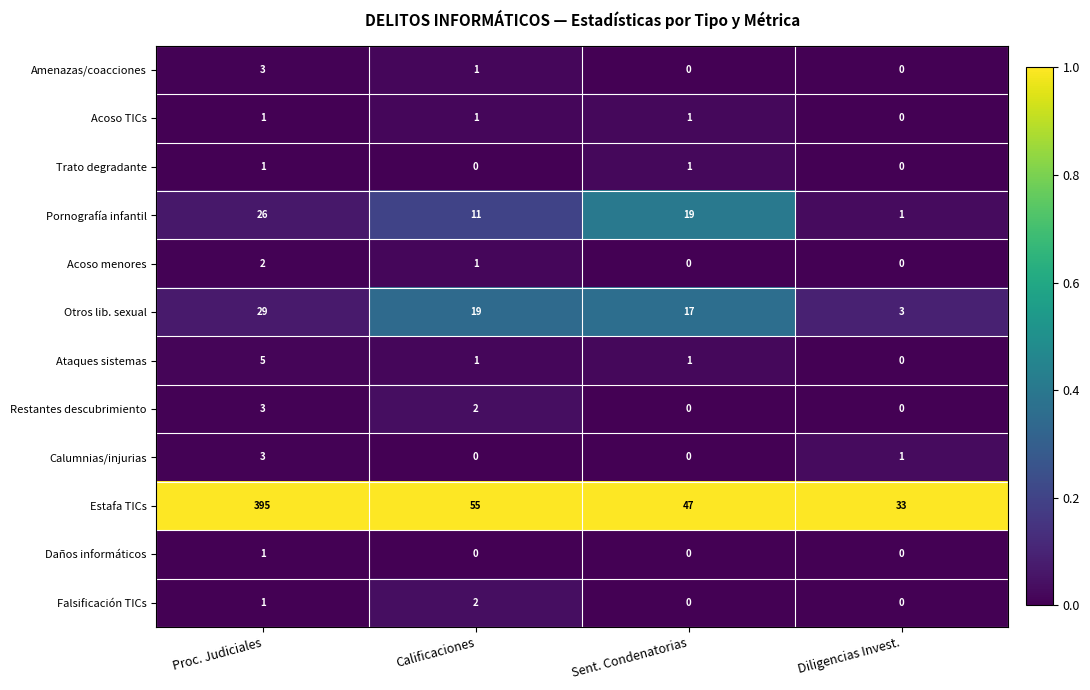

At how many categories does at least one series exceed 0?

4